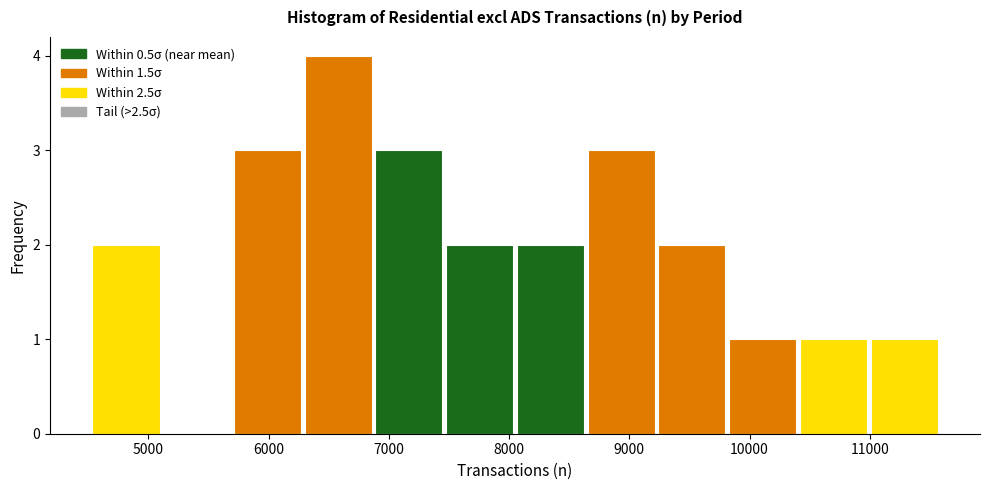

Over which range of the x-axis is the bar tallest?

6300 to 6900